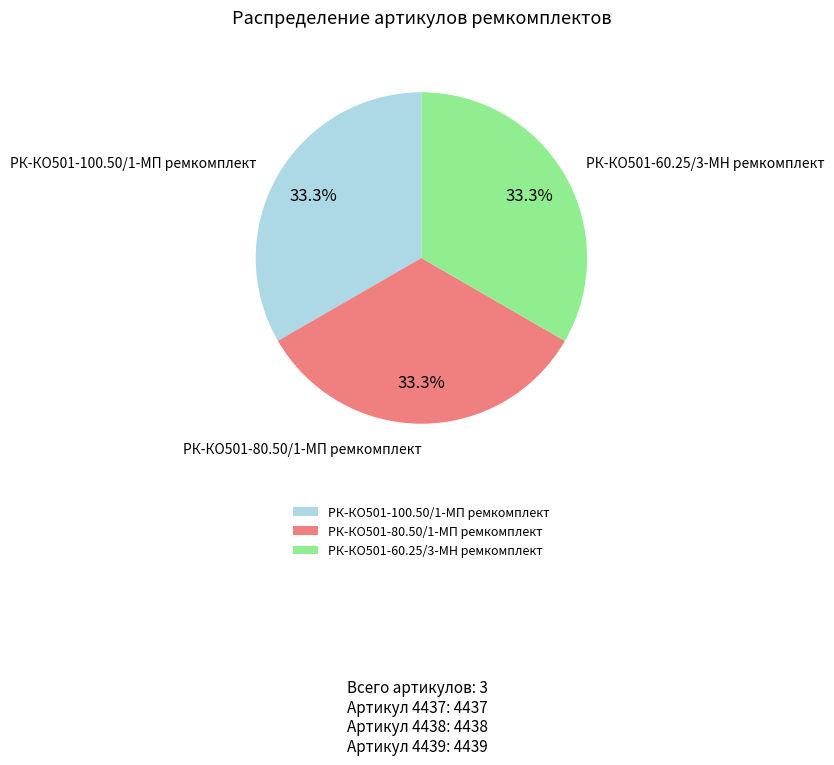

Count the number of slices in the pie.

3